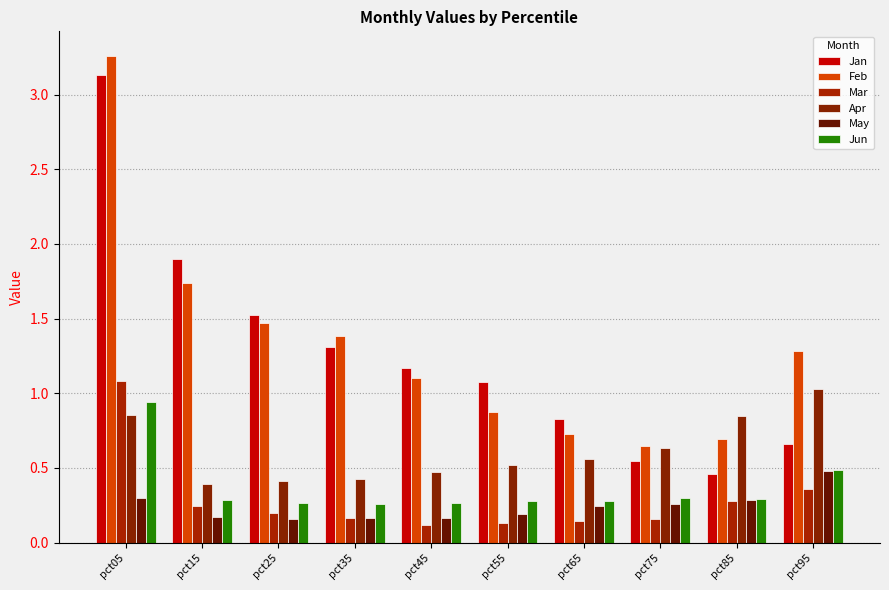

What is the sum of all Jan values?

12.6